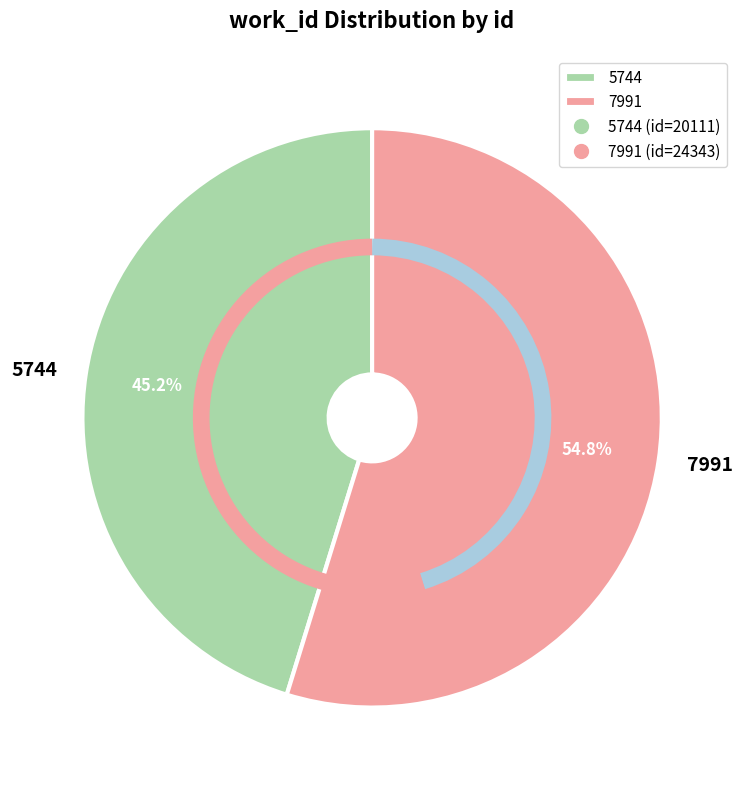

How much of the chart is everything except 5744?

54.8%